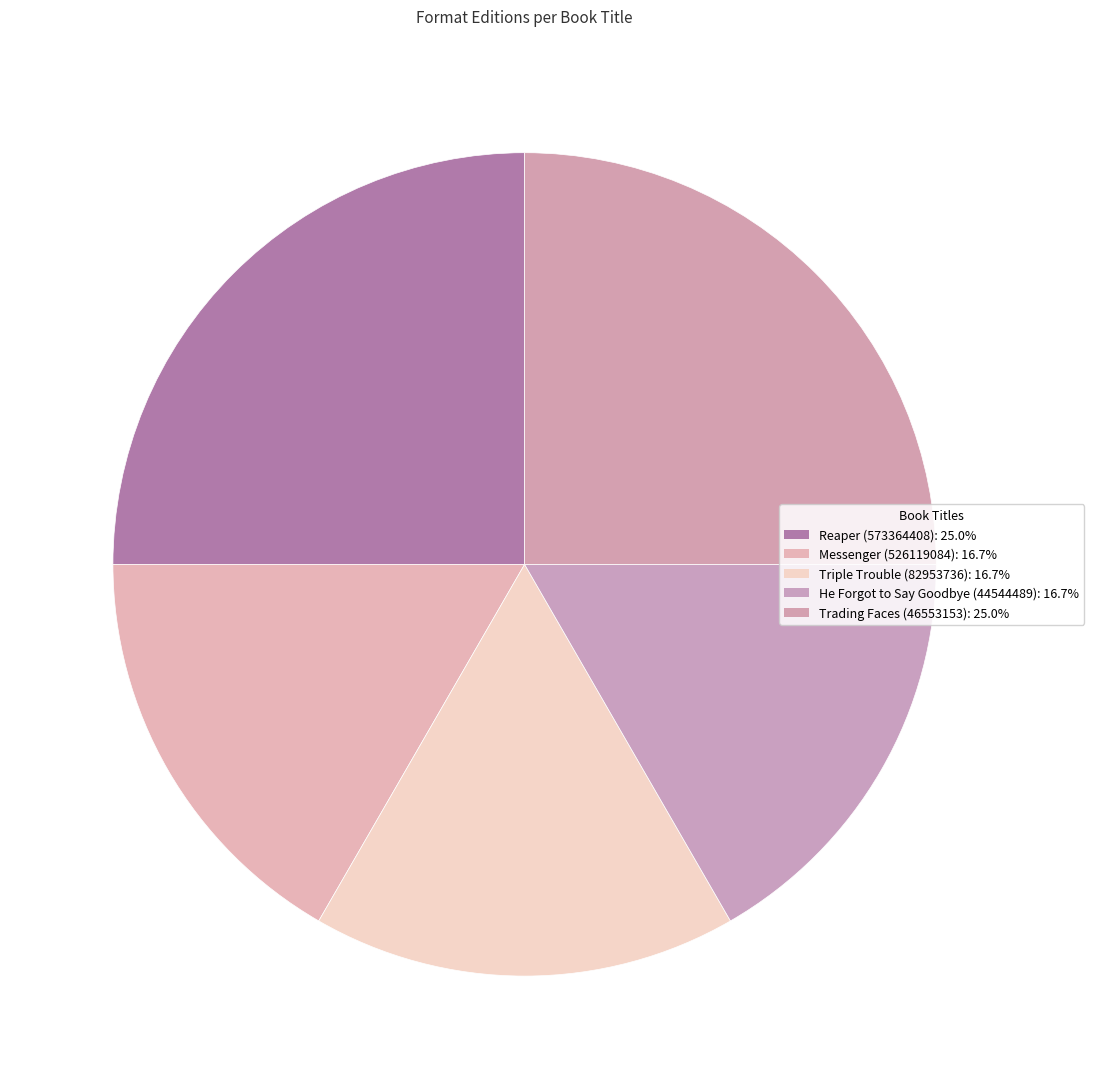

Is there a majority slice in this chart?

No